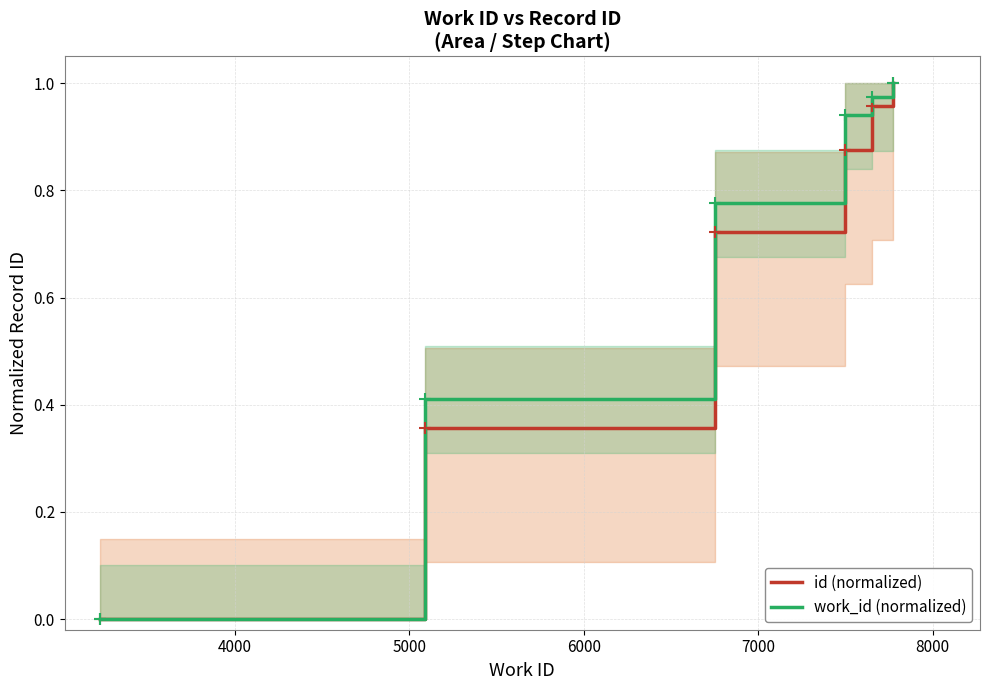

Reading right to left, transcribe all the data shown in this chart.

id (normalized): 1.0	1.0	0.9	0.7	0.4	0.0
work_id (normalized): 1.0	1.0	0.9	0.8	0.4	0.0